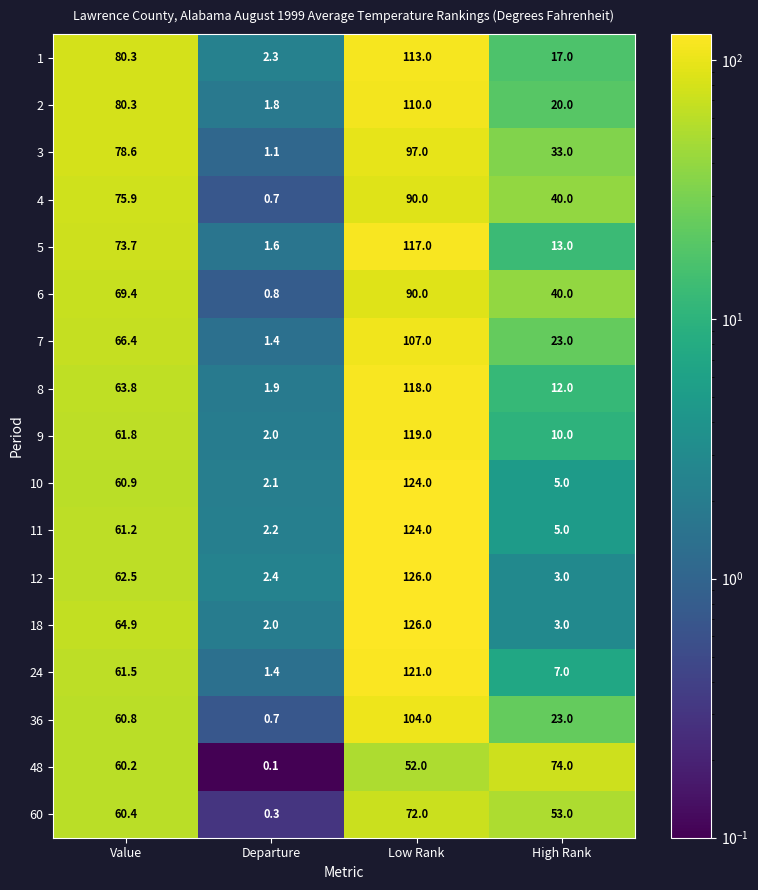

What is the sum of all 60 values?

185.7